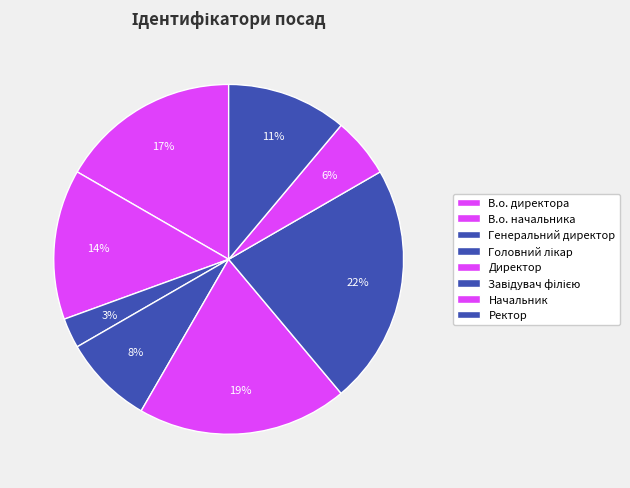

Combined, do Головний лікар and Генеральний директор account for over 50%?

No